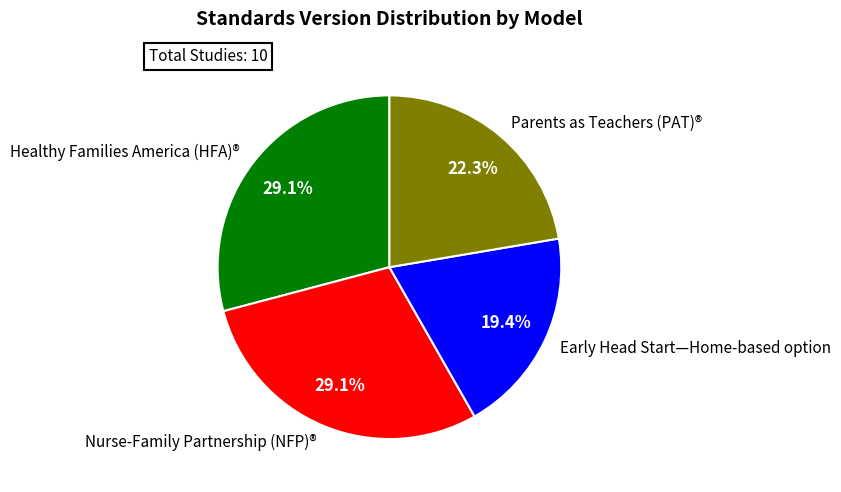

What percentage do Parents as Teachers (PAT)® and Healthy Families America (HFA)® together represent?

51.5%